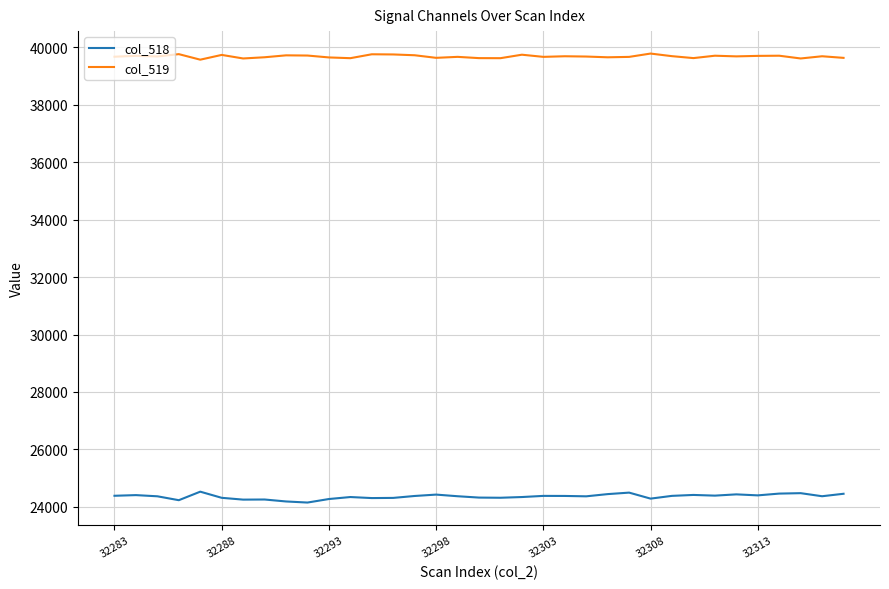

True or false: col_519 and col_518 intersect in this chart.

False